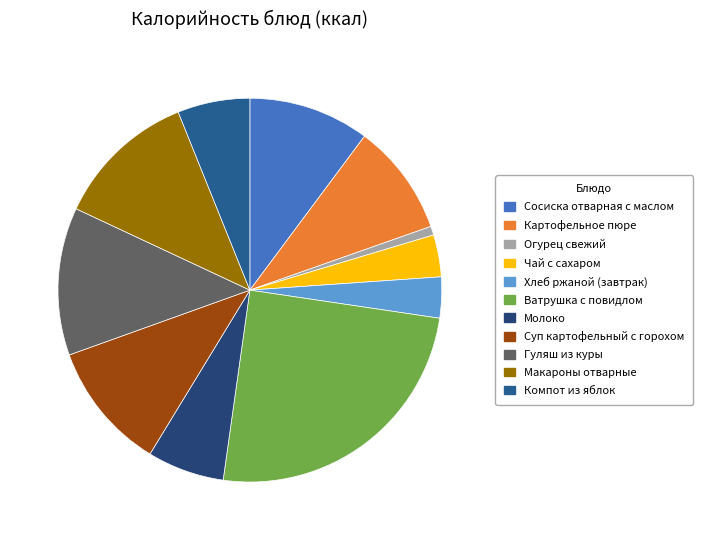

What is the smallest slice in the pie chart?

Огурец свежий